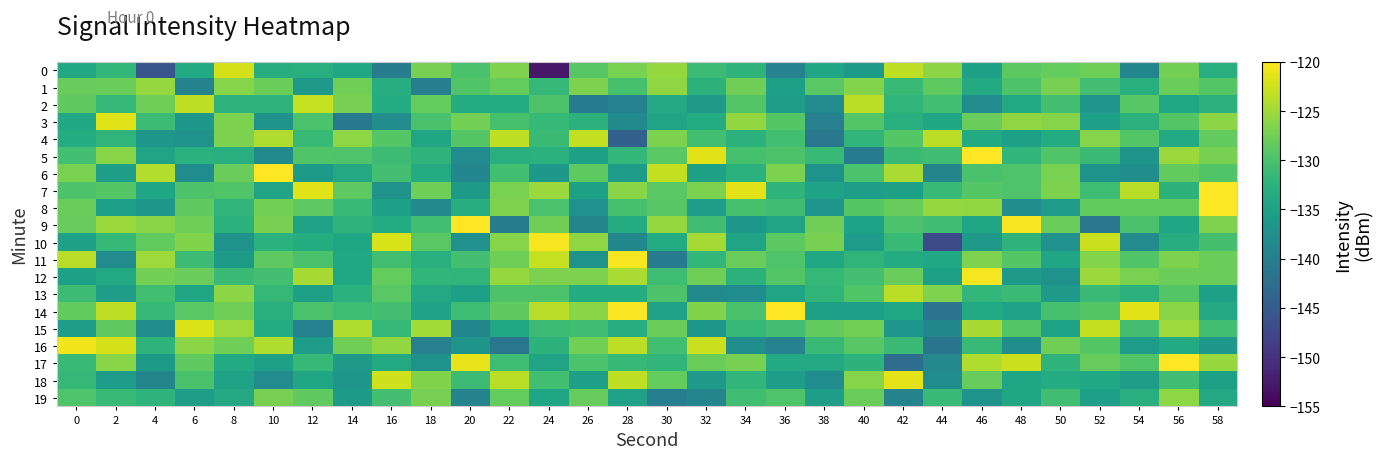

What is the greatest value displayed?

-111.7